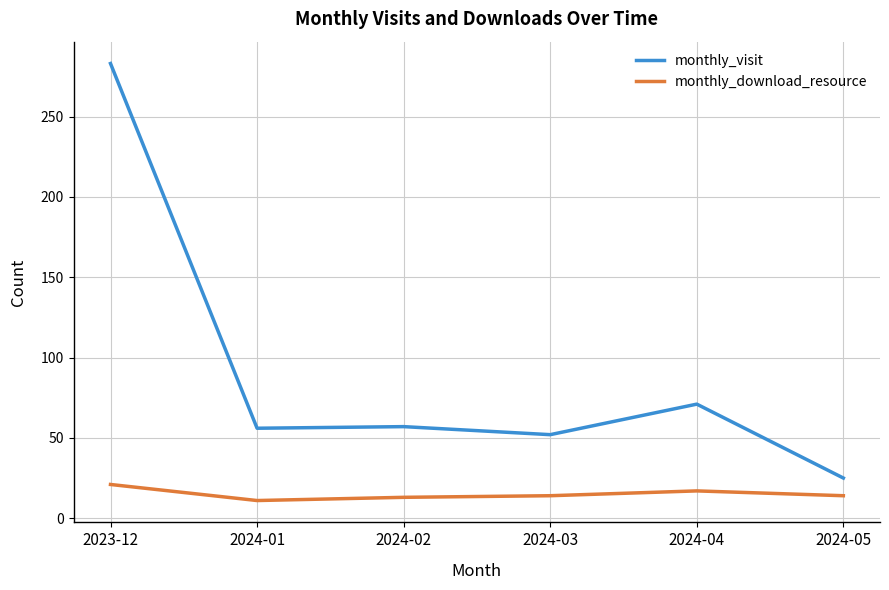

What is the greatest value displayed?

283